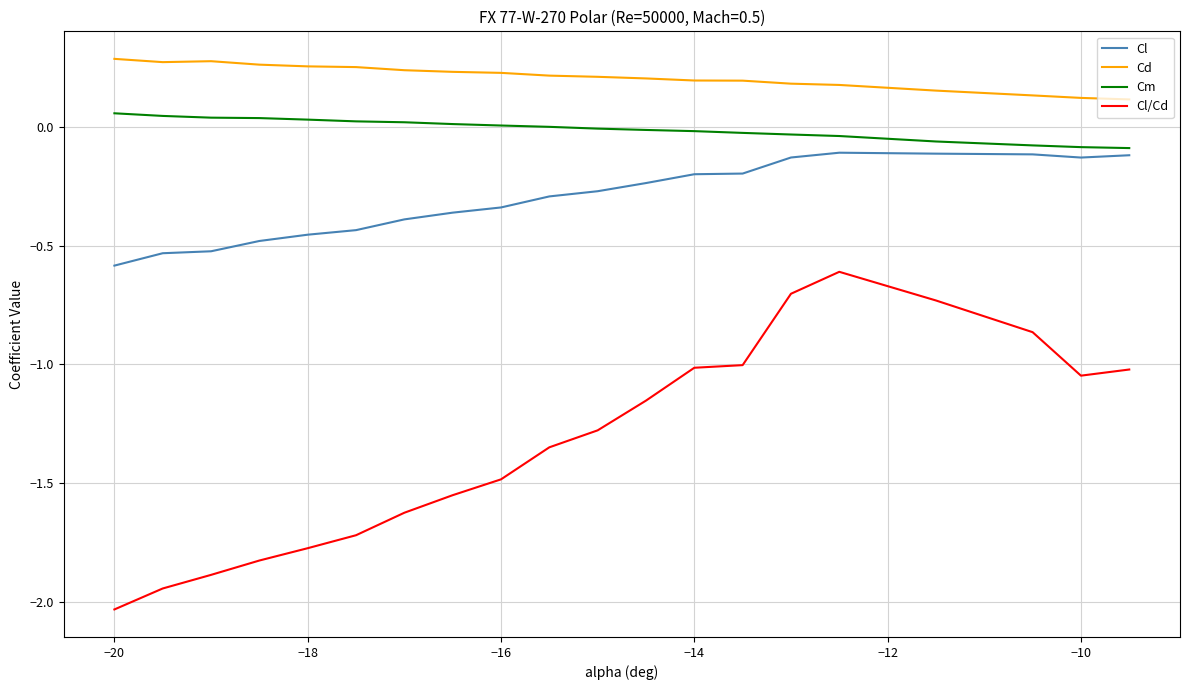

Rank the series by their maximum value, from lowest to highest.

Cl/Cd, Cl, Cm, Cd